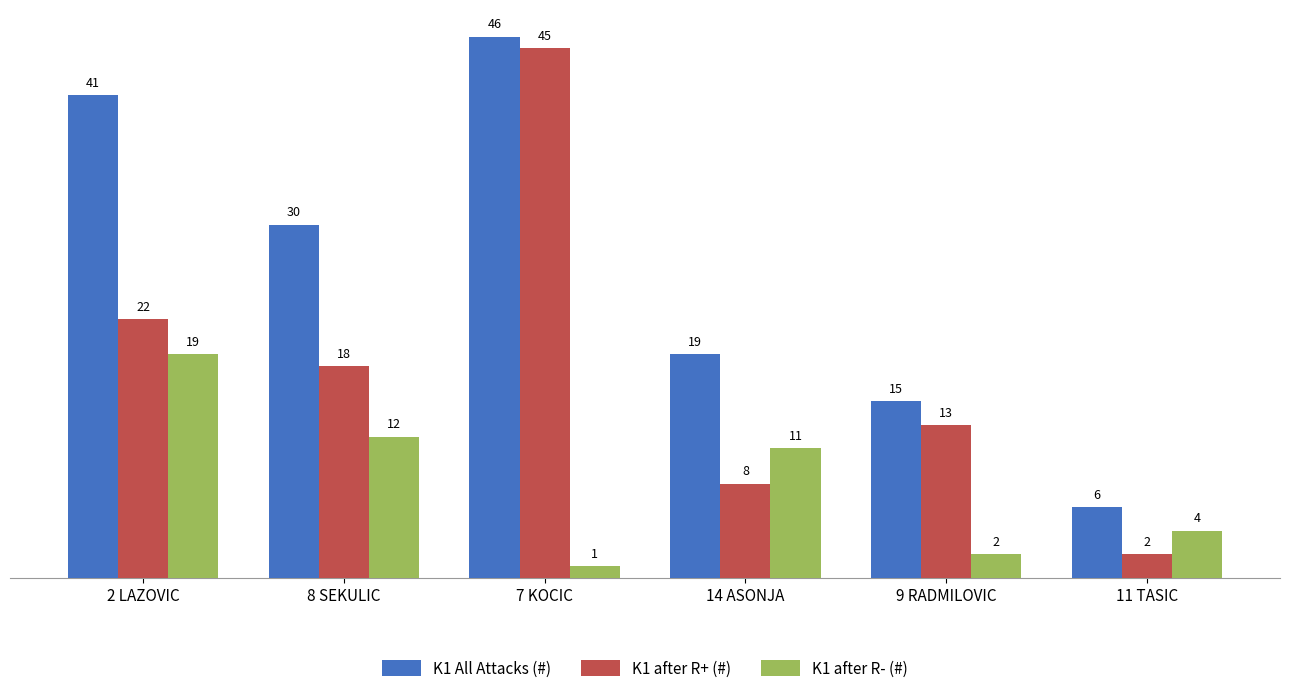

What is the average value of the K1 after R- (#) series?

8